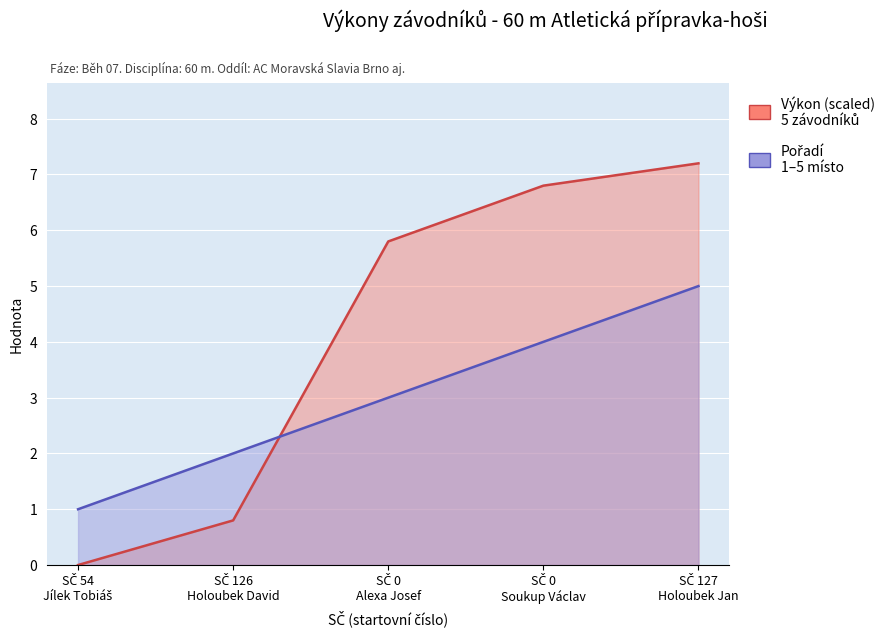

What is the sum of the Výkon values at SČ 0 Soukup Václav and SČ 0 Alexa Josef?

12.6